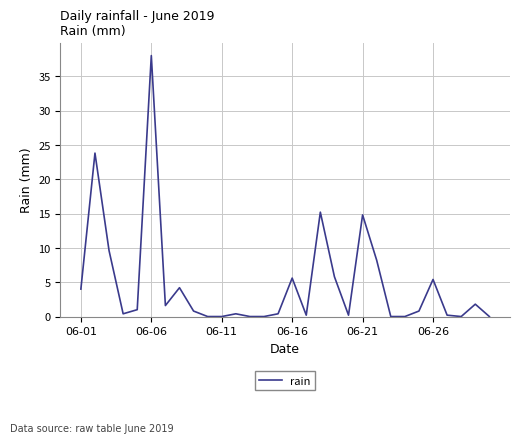

What is the greatest value displayed?

38.0